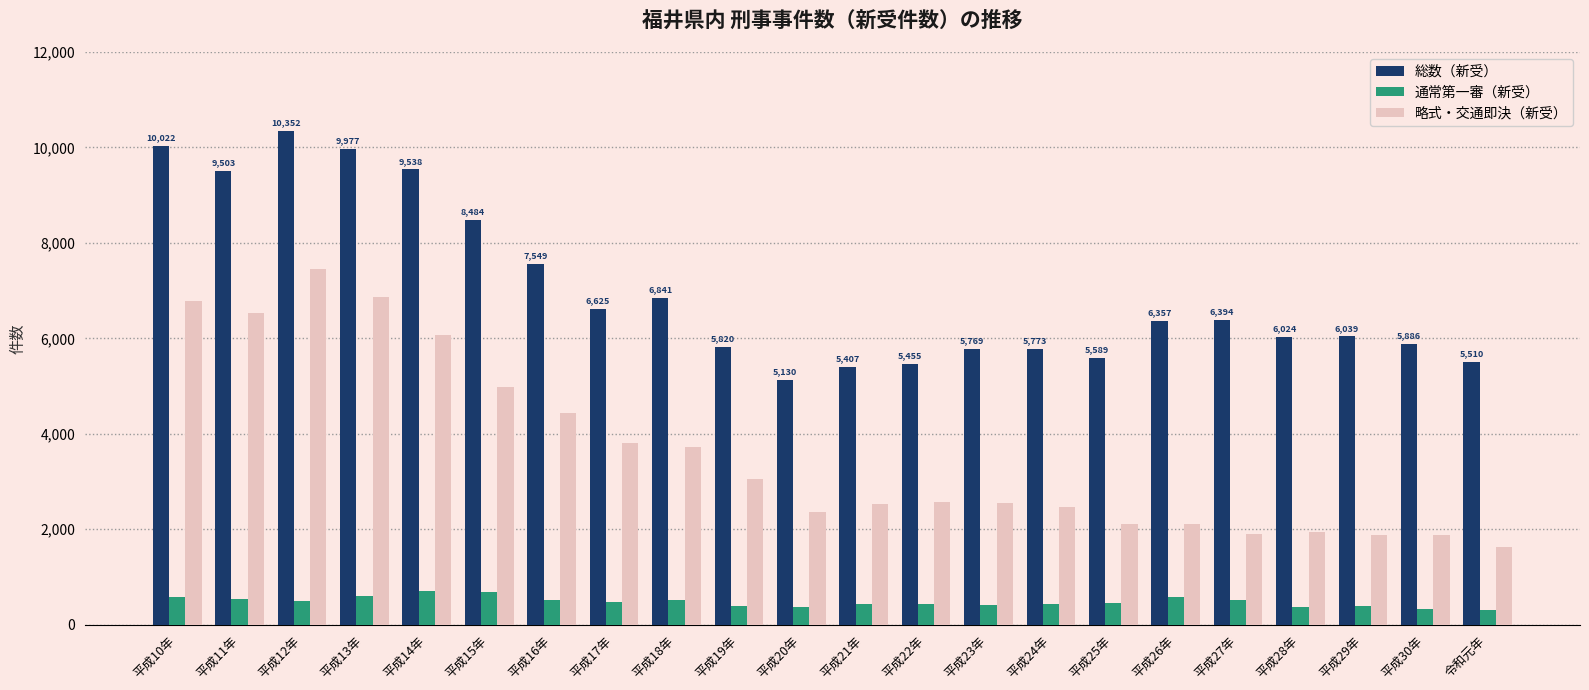

What value does the 総数（新受） series have at 平成29年, to the nearest 10?

6040